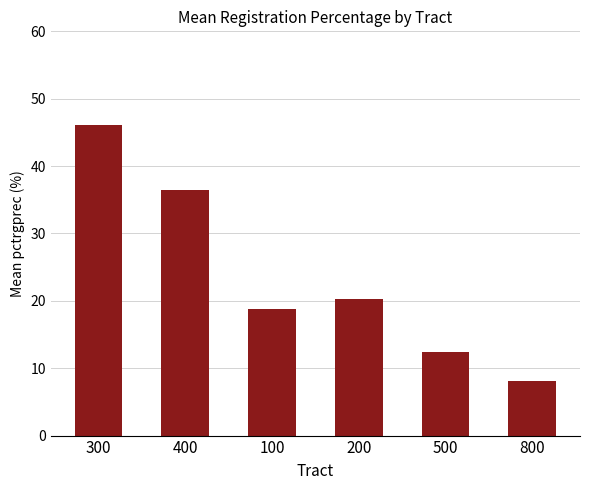

The value at 500 is 4.3. True or false?

False